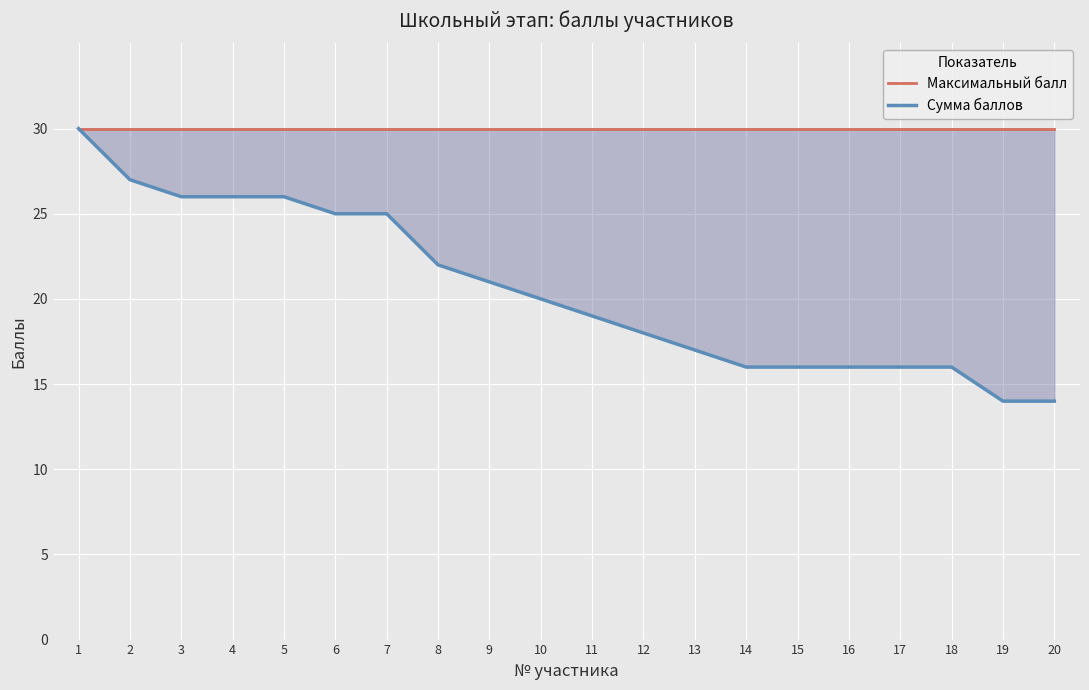

The value of Сумма баллов at 17 is 5. True or false?

False